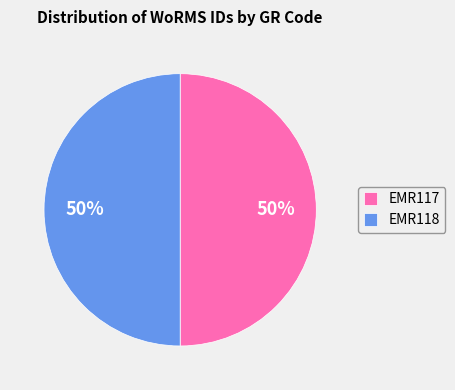

Is the sum of EMR118 and EMR117 greater than half?

Yes